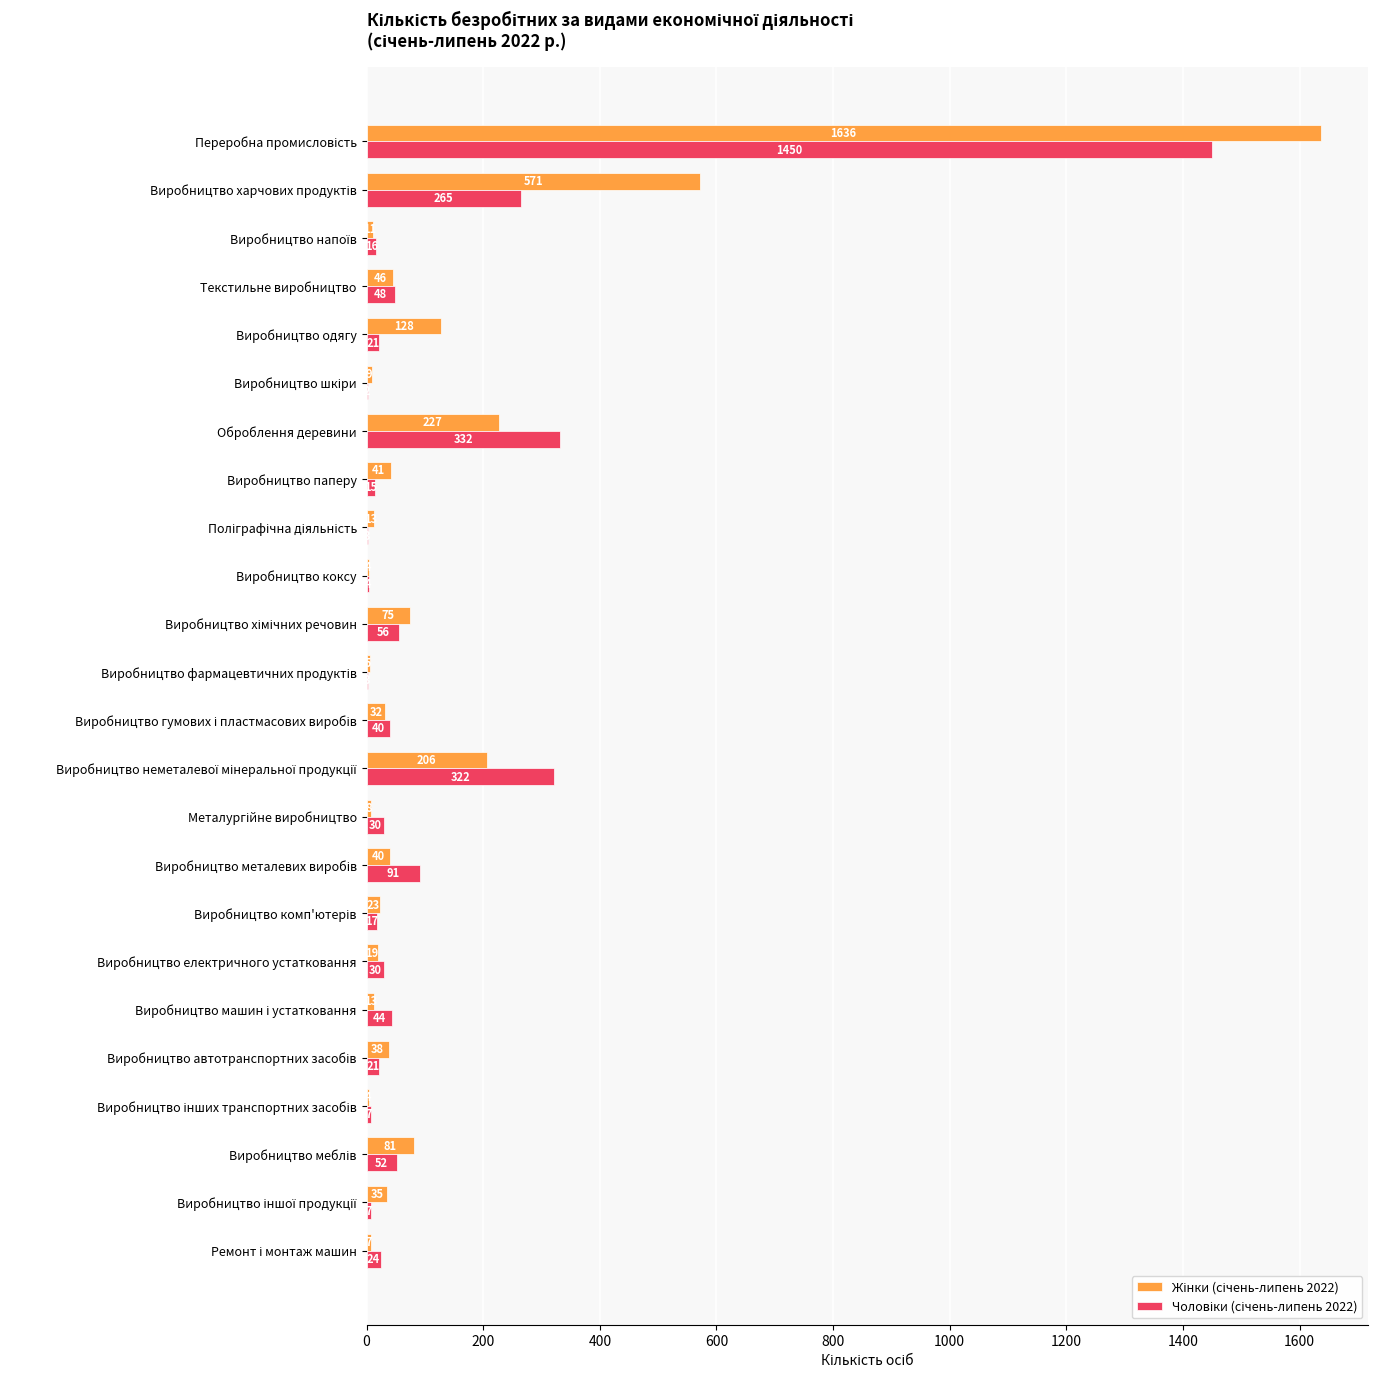

What is the greatest value displayed?

1636